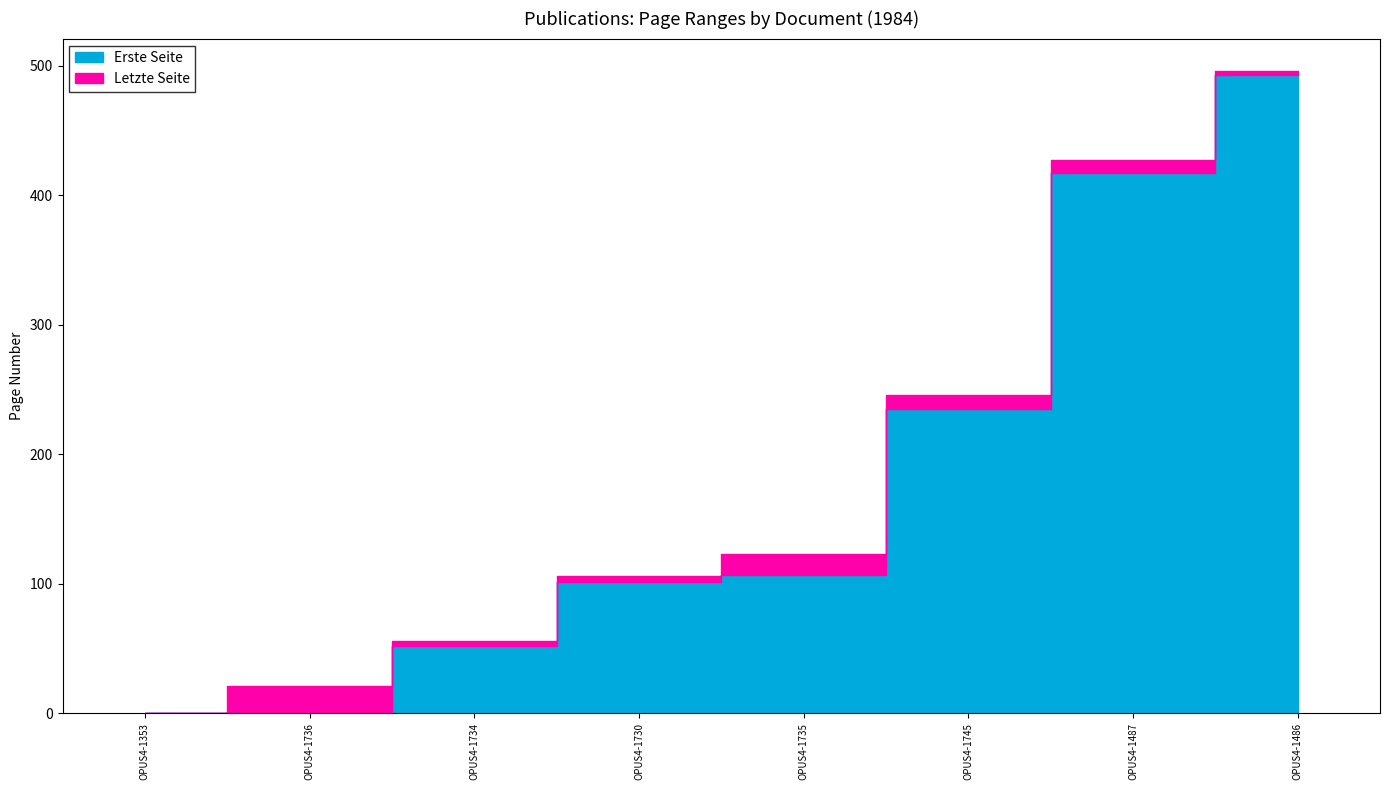

How many lines are shown in the chart?

2